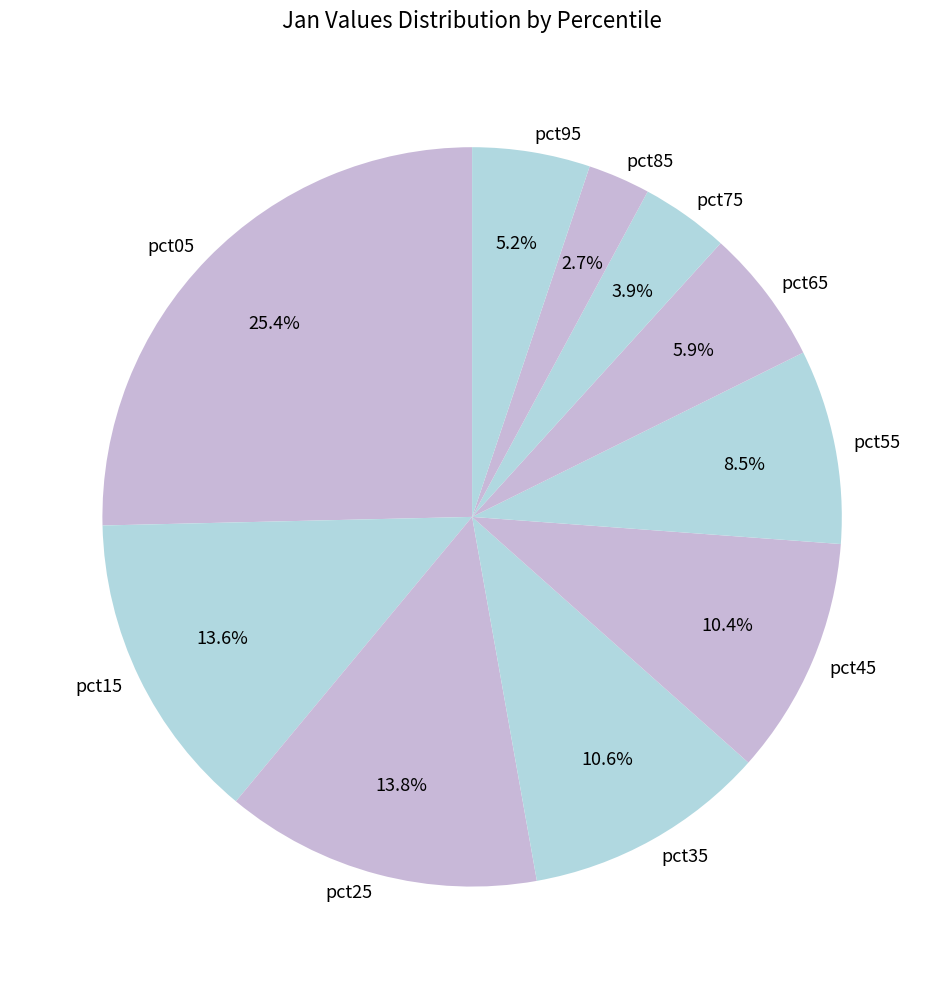

To the nearest percent, what is the combined percentage of pct75 and pct95?

9%